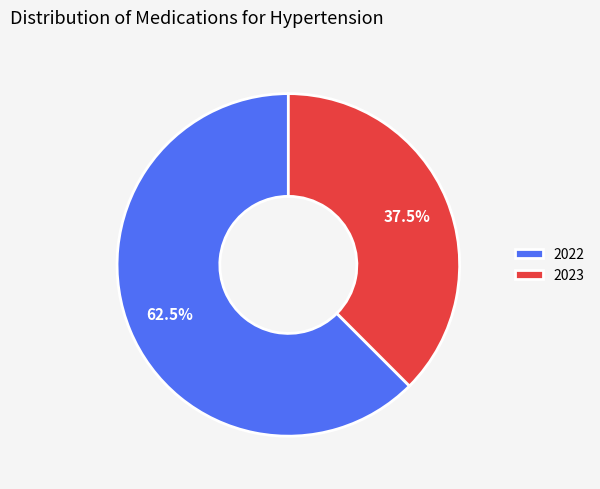

Is there any slice that represents more than half of the pie?

Yes